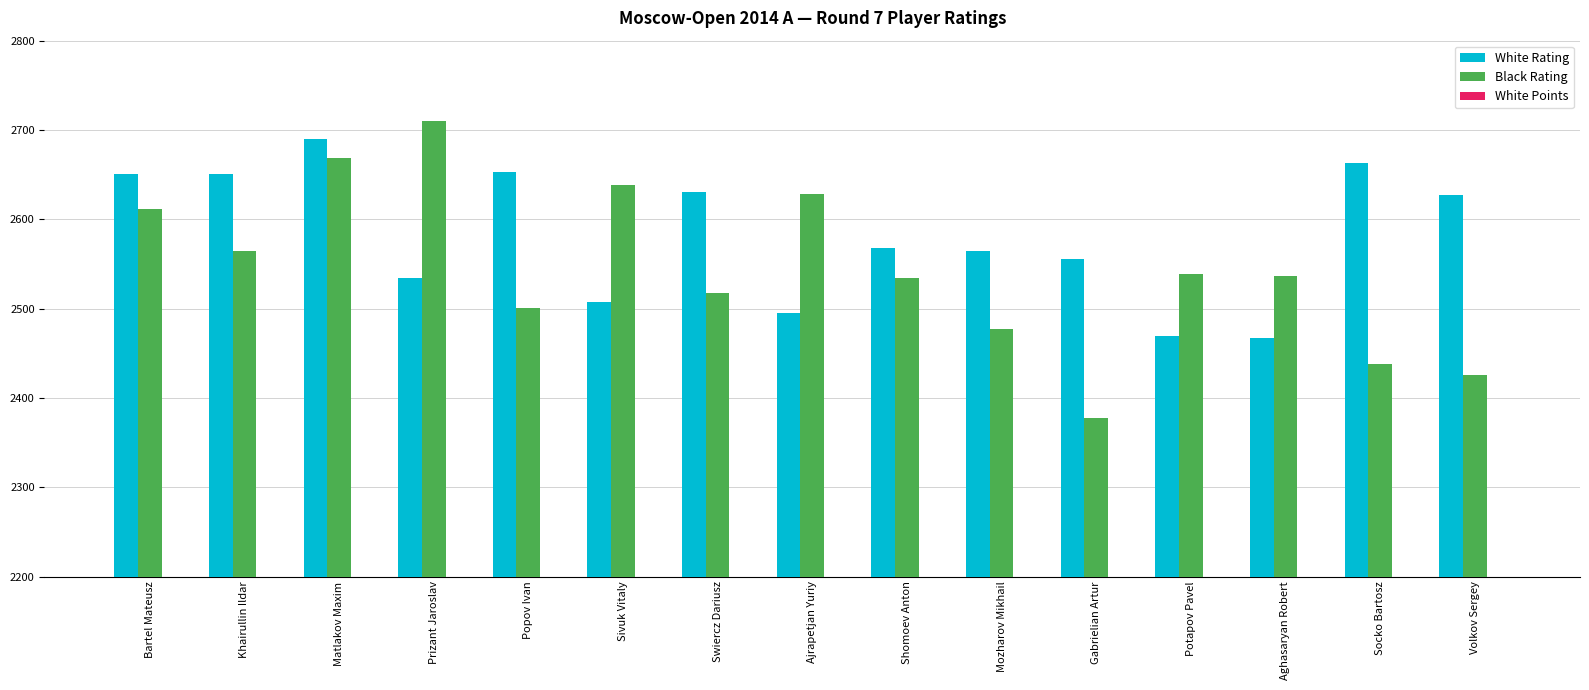

Reading left to right, what are all the values shown in this chart?

White Rating: 2651	2651	2690	2534	2653	2507	2630	2495	2568	2564	2555	2469	2467	2663	2627
Black Rating: 2611	2564	2669	2710	2501	2638	2518	2628	2534	2477	2378	2539	2536	2438	2426
White Points: 5	5	5	5	5	5	5	5	5	5	5	5	5	4	4